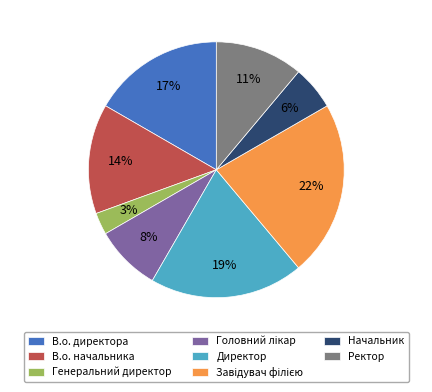

Combined, do Директор and Начальник account for over 50%?

No